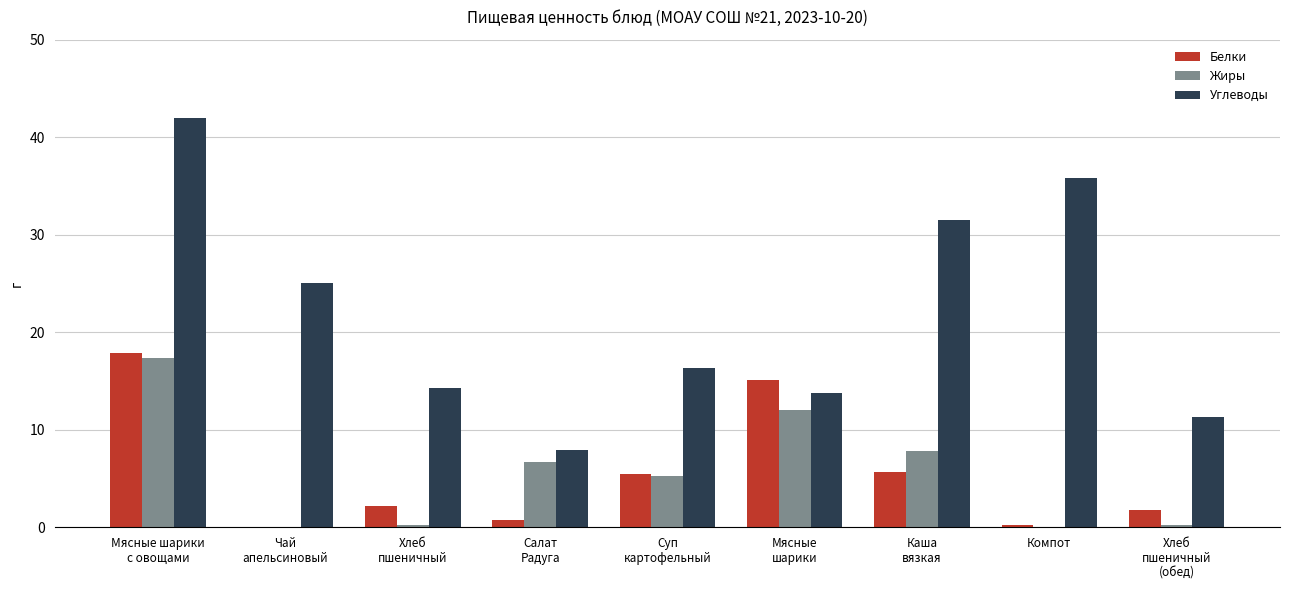

Which series has the largest total across all categories?

Углеводы